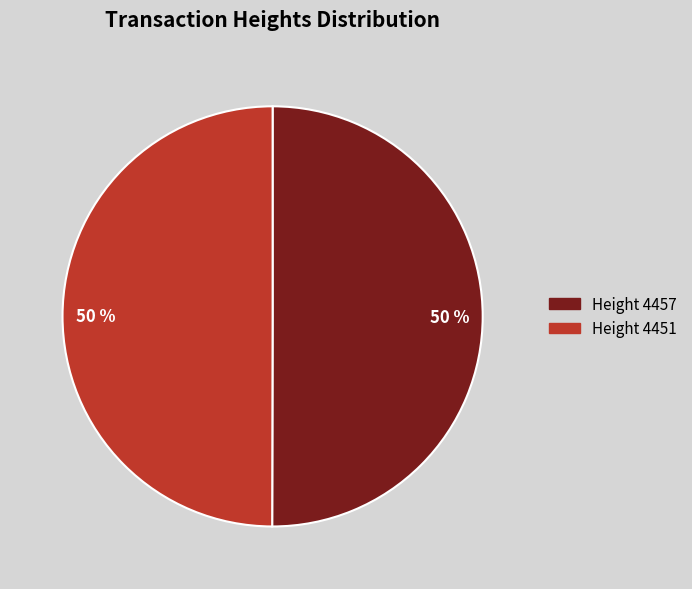

To the nearest percent, what is the average slice percentage?

50%